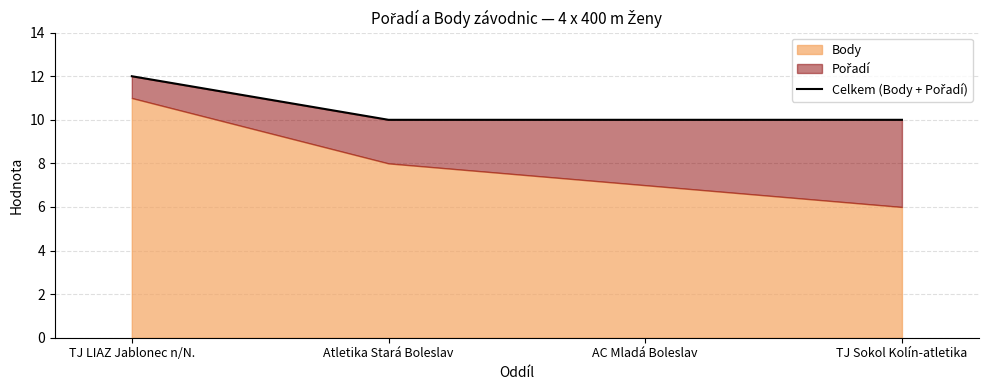

How many lines are shown in the chart?

1